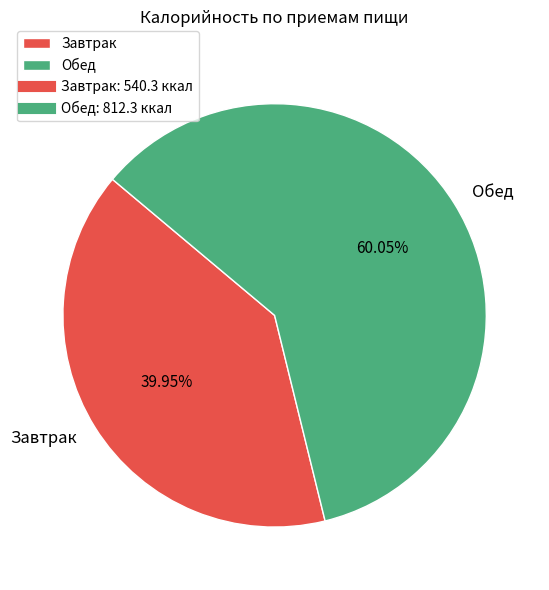

To the nearest percent, what percentage of the pie is Обед?

60%